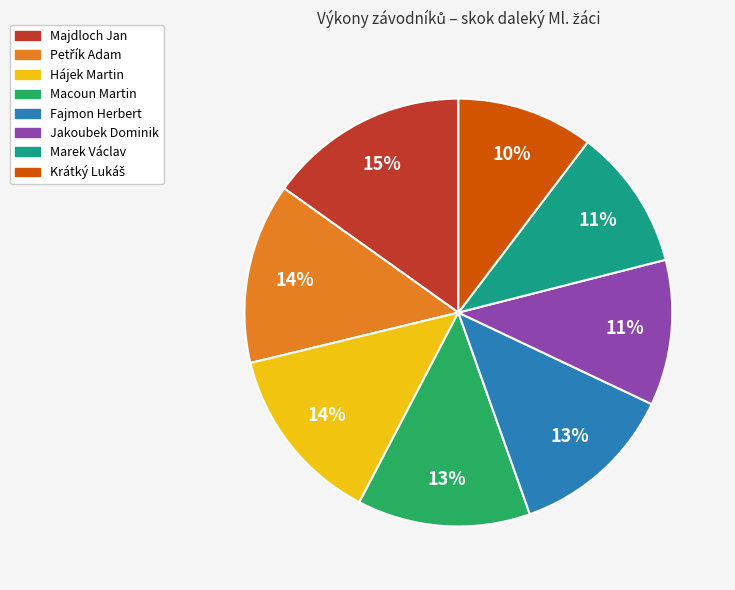

How many slices are in this pie chart?

8